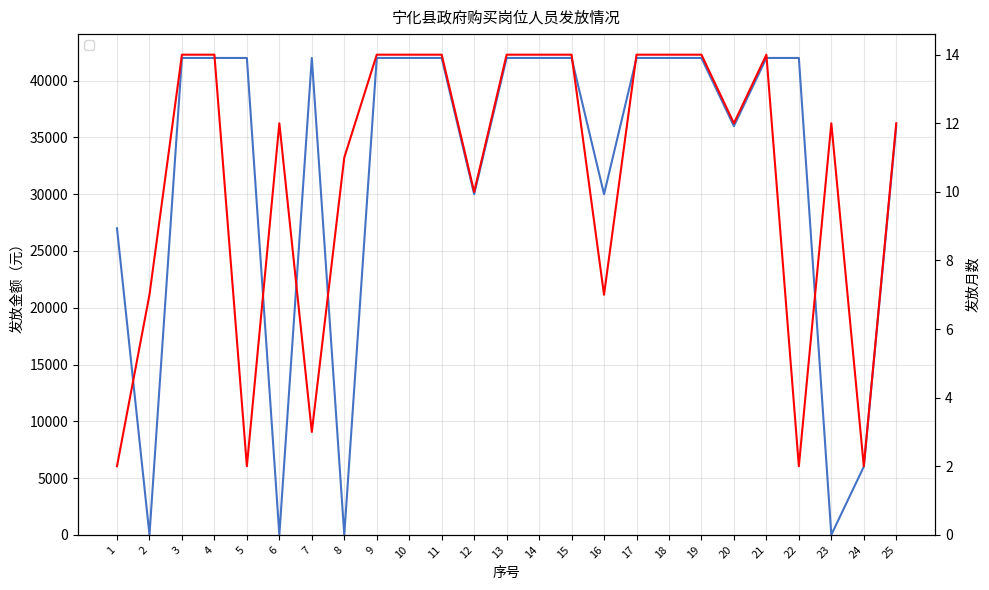

What is the value of the 发放月数 point at the 21st from the left?

14